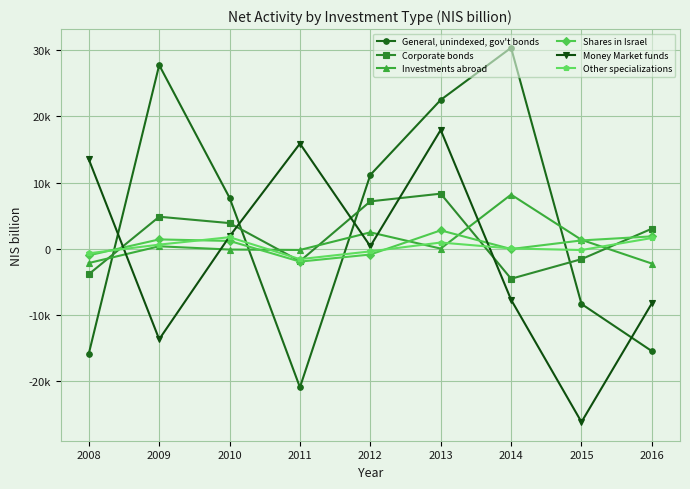

What is the total value across all series at 2014?

26290.7